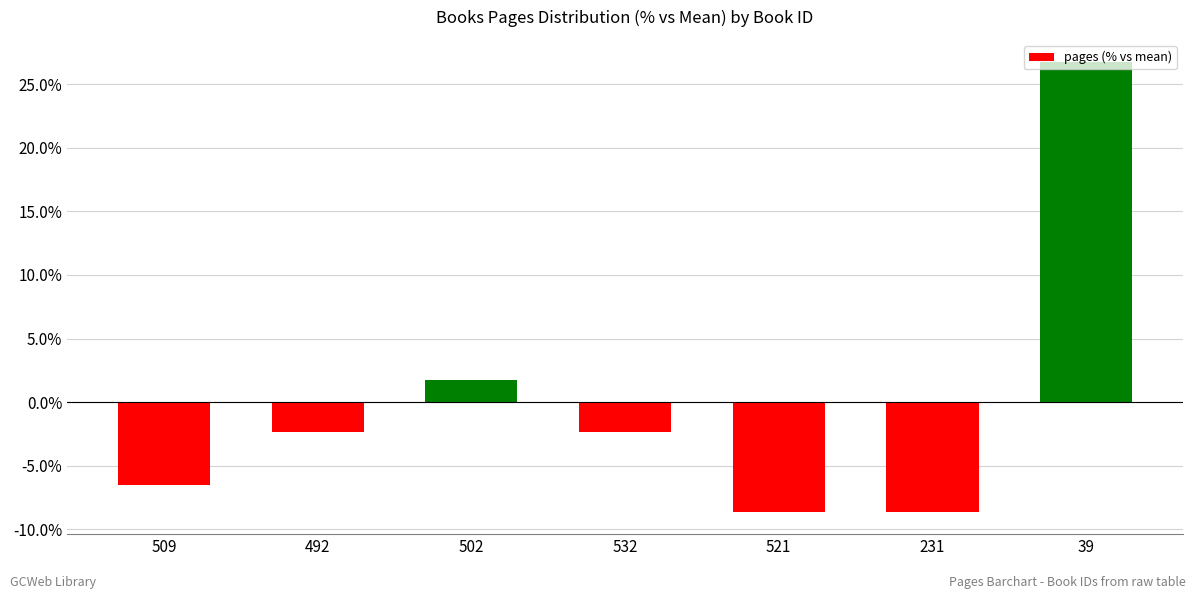

Reading left to right, list all the values displayed in this chart.

-6.5	-2.4	1.8	-2.4	-8.6	-8.6	26.7